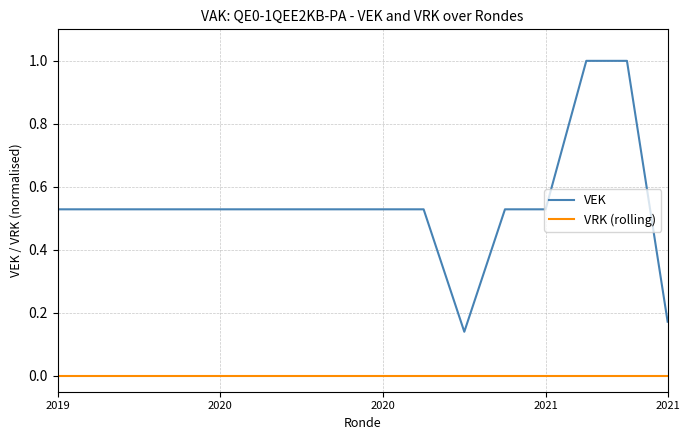

True or false: VRK (rolling) and VEK intersect in this chart.

False